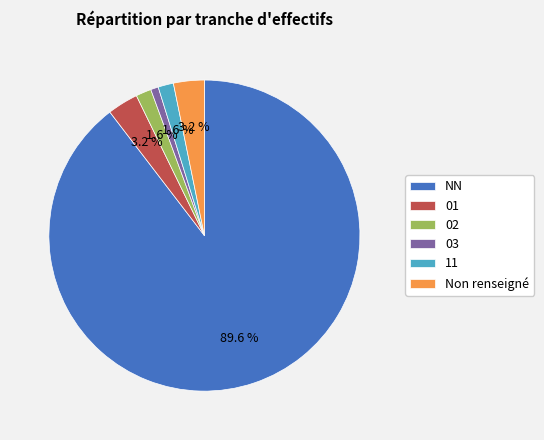

Combined, do Non renseigné and NN account for over 50%?

Yes